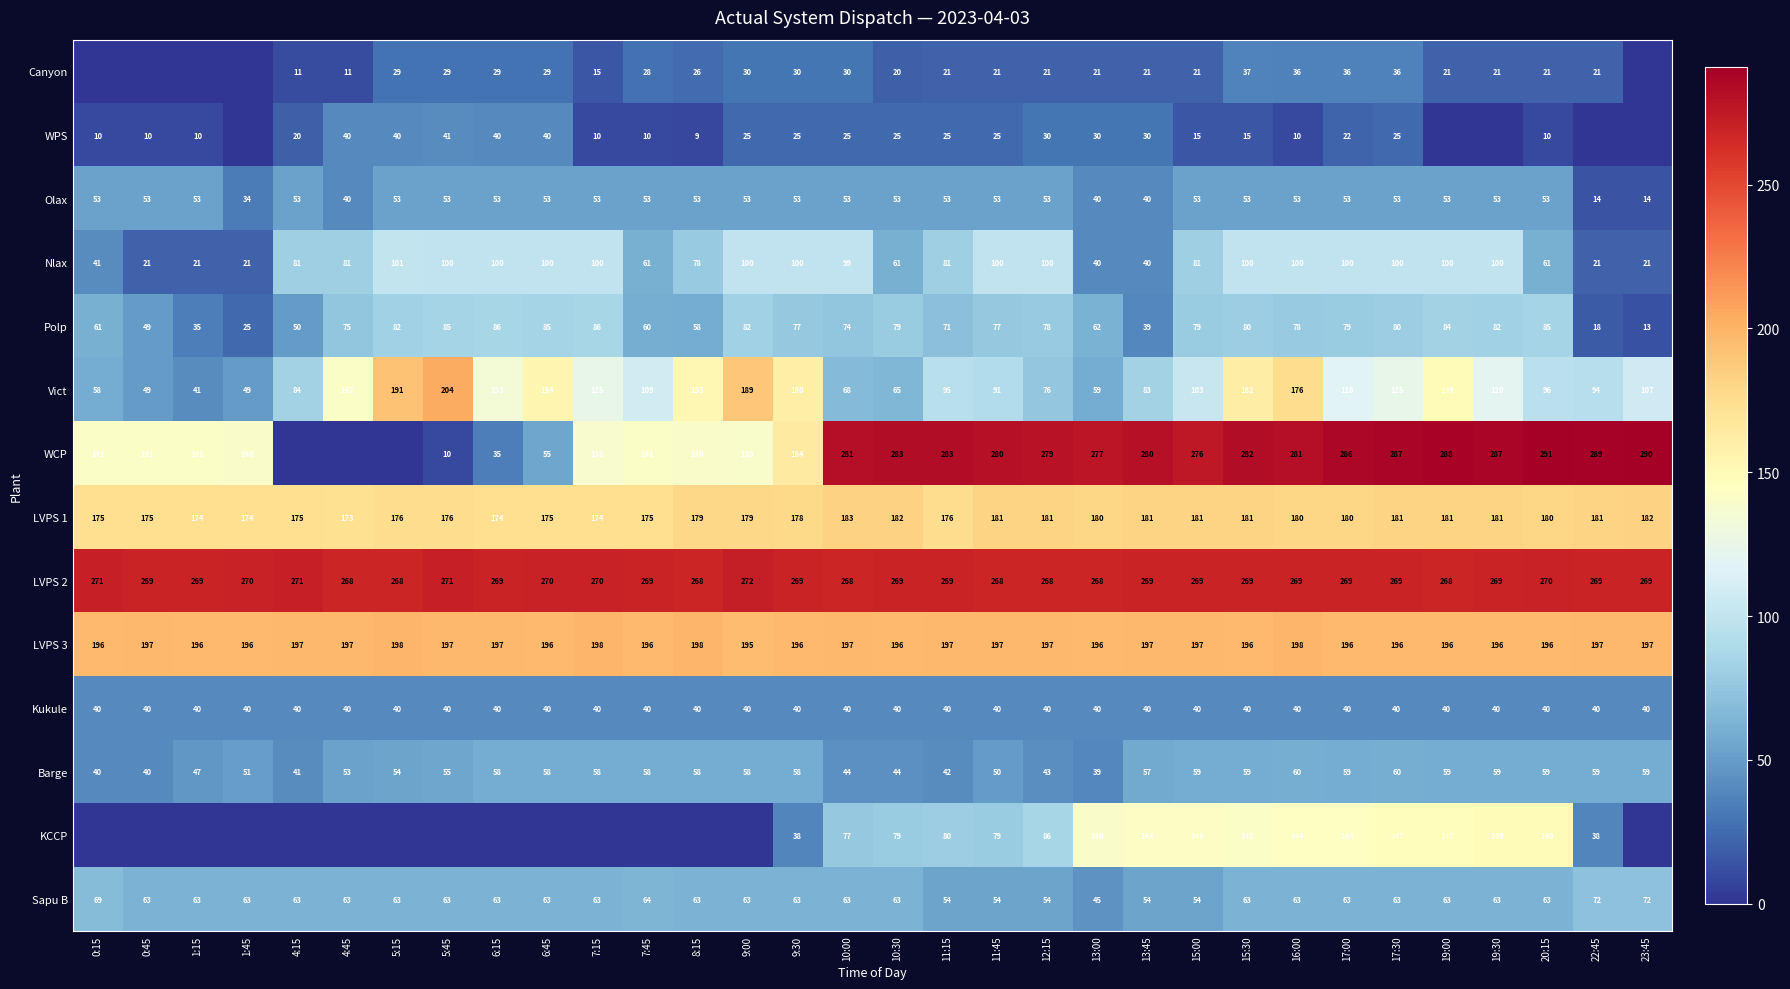

At which category is the sum across all series the highest?

16:00